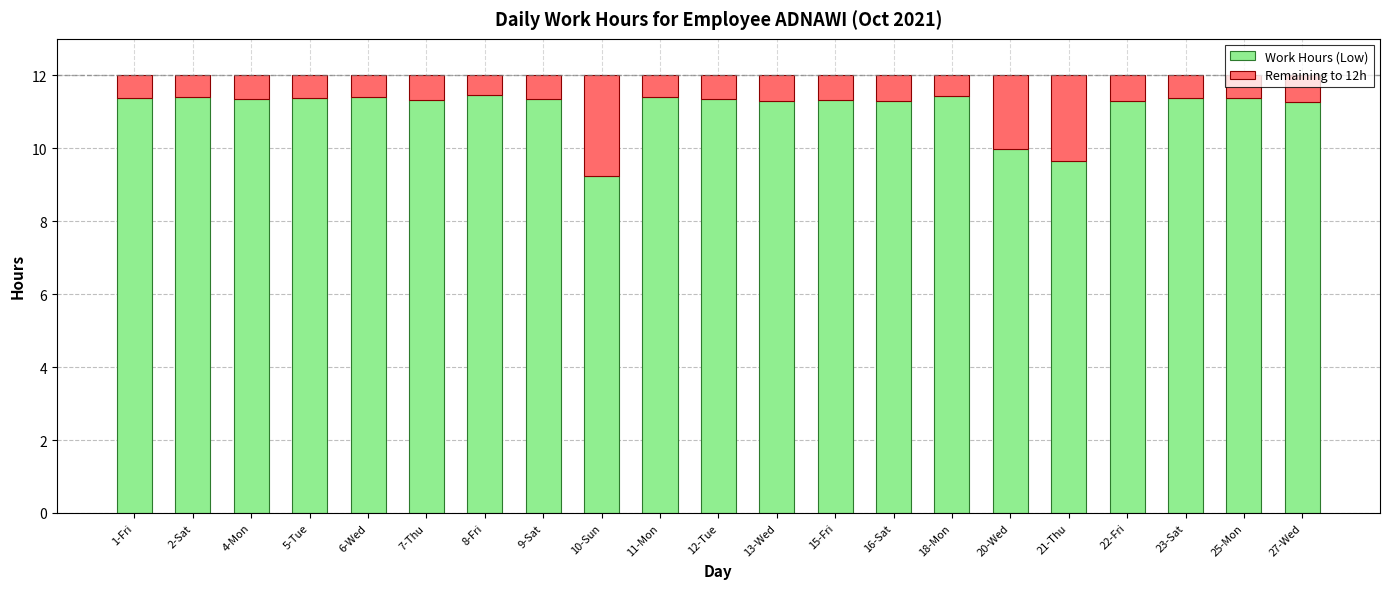

What is the total value across all series at 4-Mon?

12.0